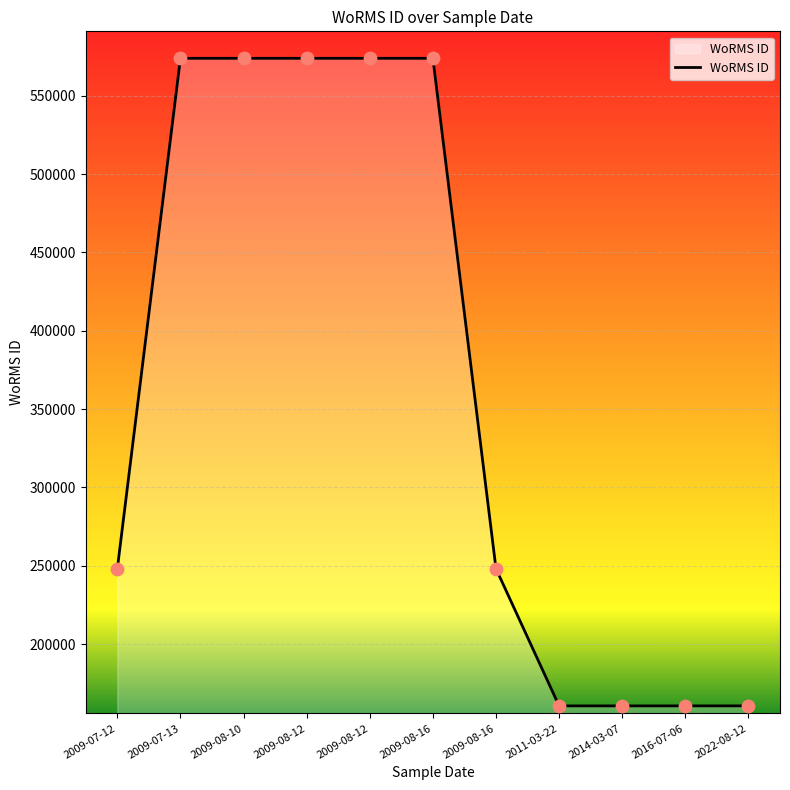

What is the change in value from 2009-07-12 to 2009-08-12?

+325784